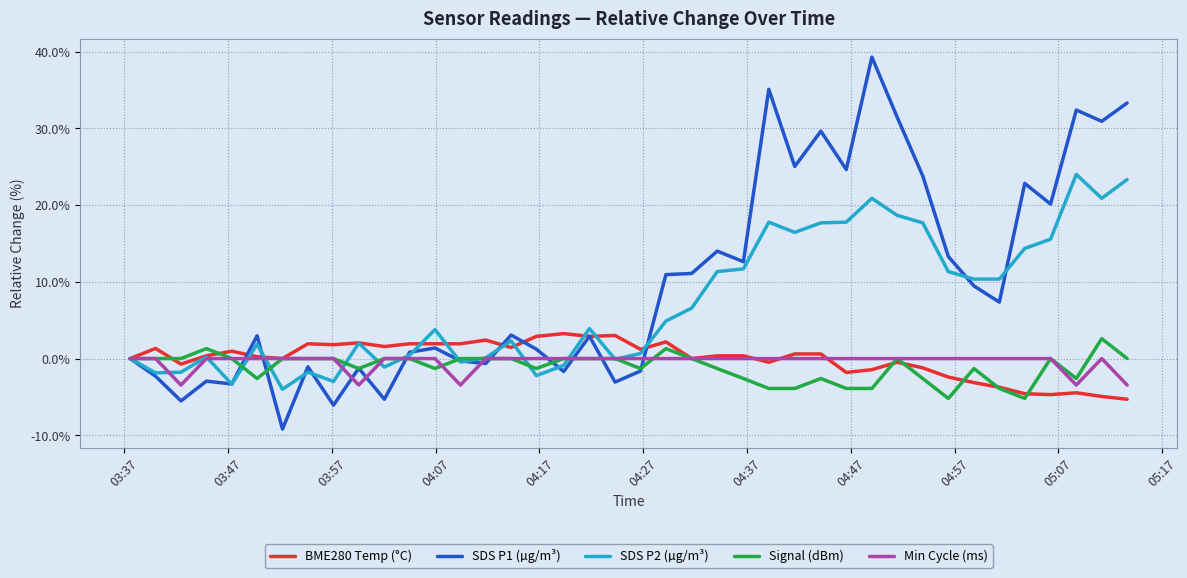

What is the minimum value shown in the chart?

-9.2